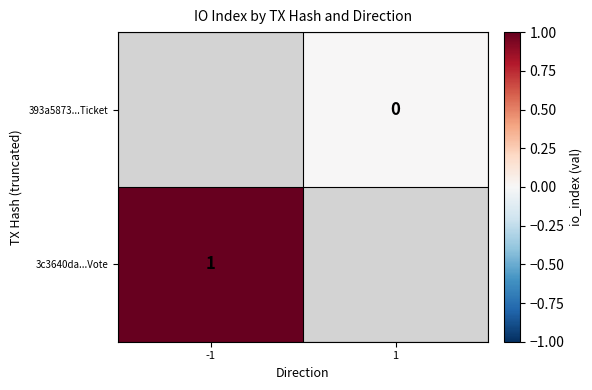

True or false: 3c3640da...Vote has a value of 1 at -1.

True